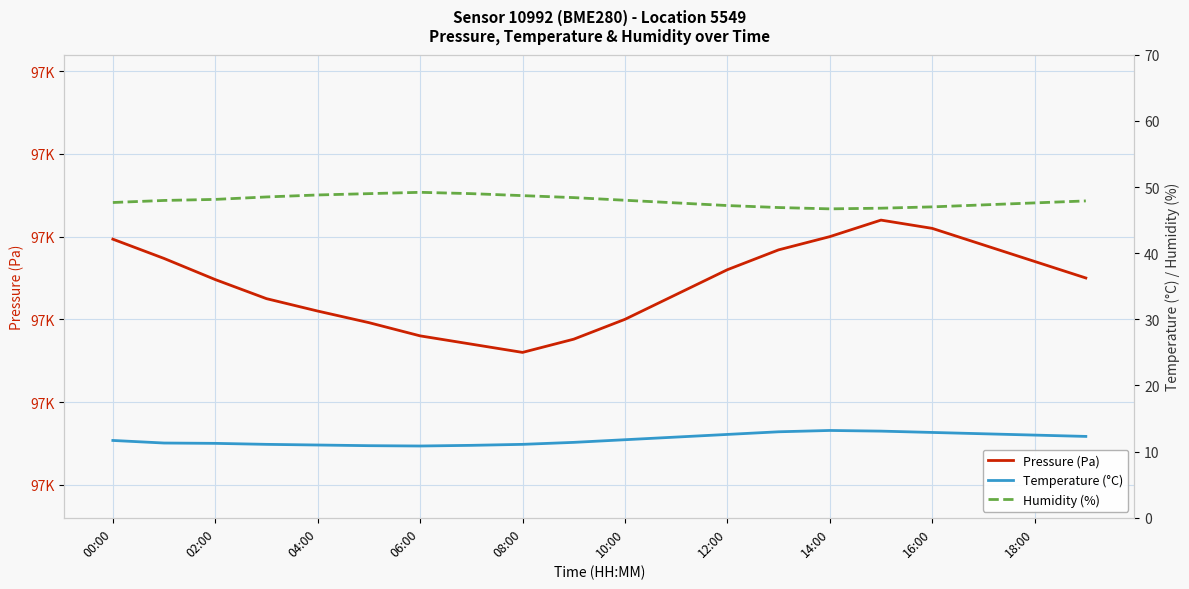

How many categories are shown in the chart?

20